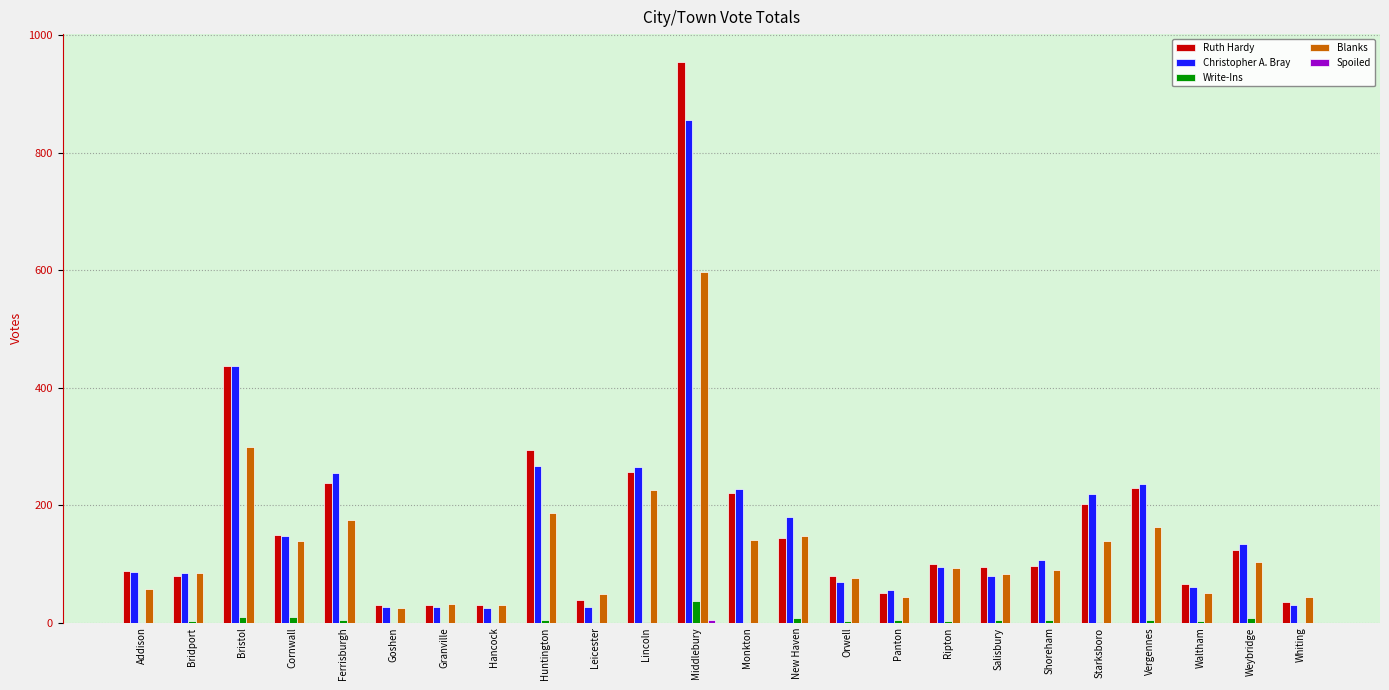

What is the highest value of the Ruth Hardy series?

954